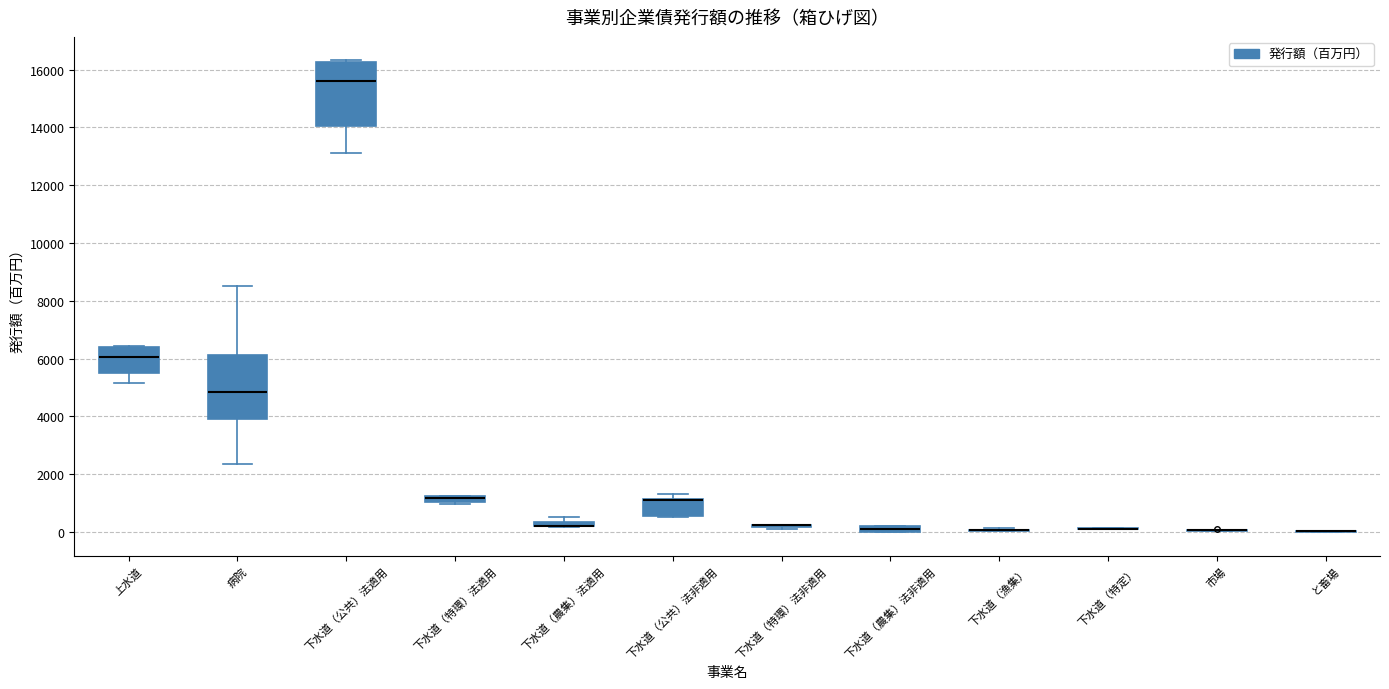

Where is the lower edge of the box for 下水道（特環）法適用 on the y-axis? The values are not printed on the chart, so give them approximately, as read against the axis.

1000